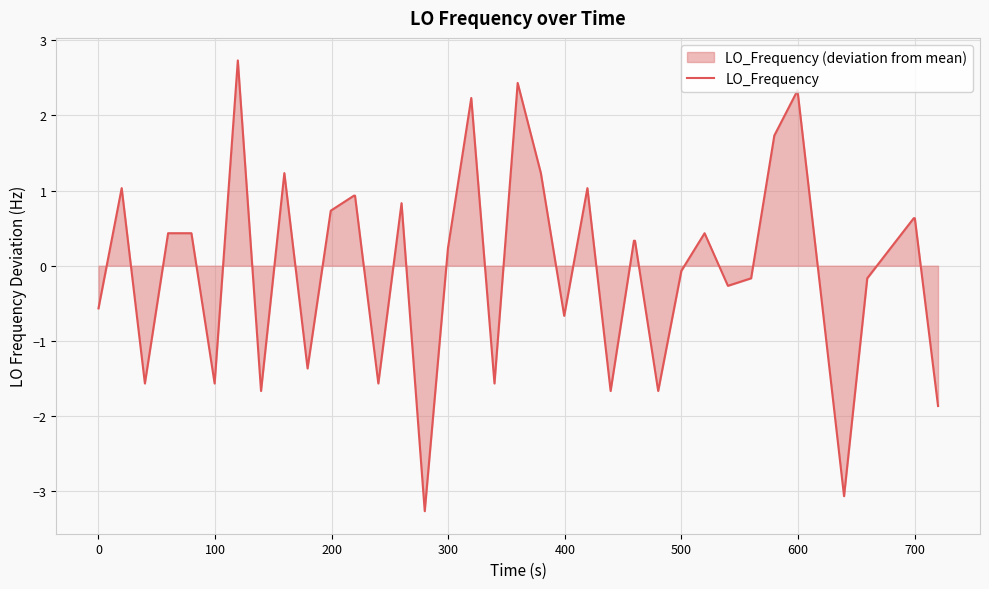

What is the difference between the second highest and minimum values?

5.7